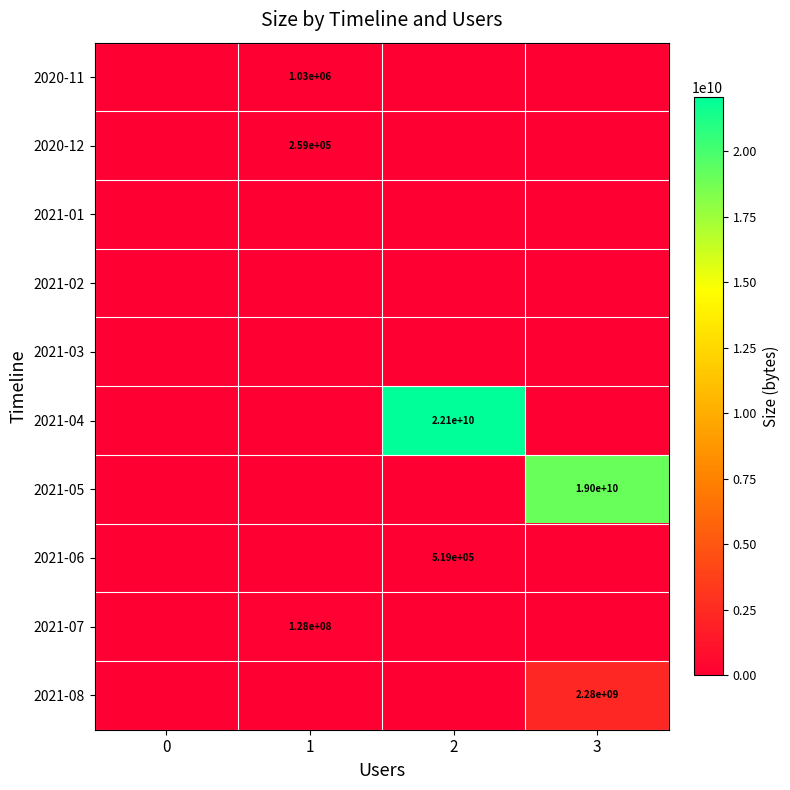

Which has a higher value, 2 or 0?

2